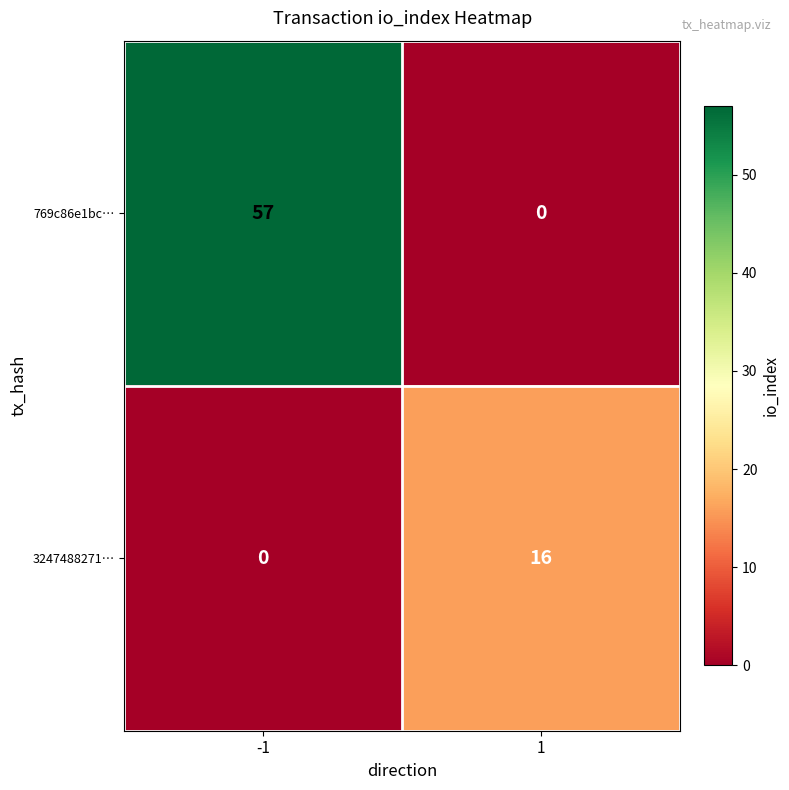

Which series has the widest spread of values?

769c86e1bc…